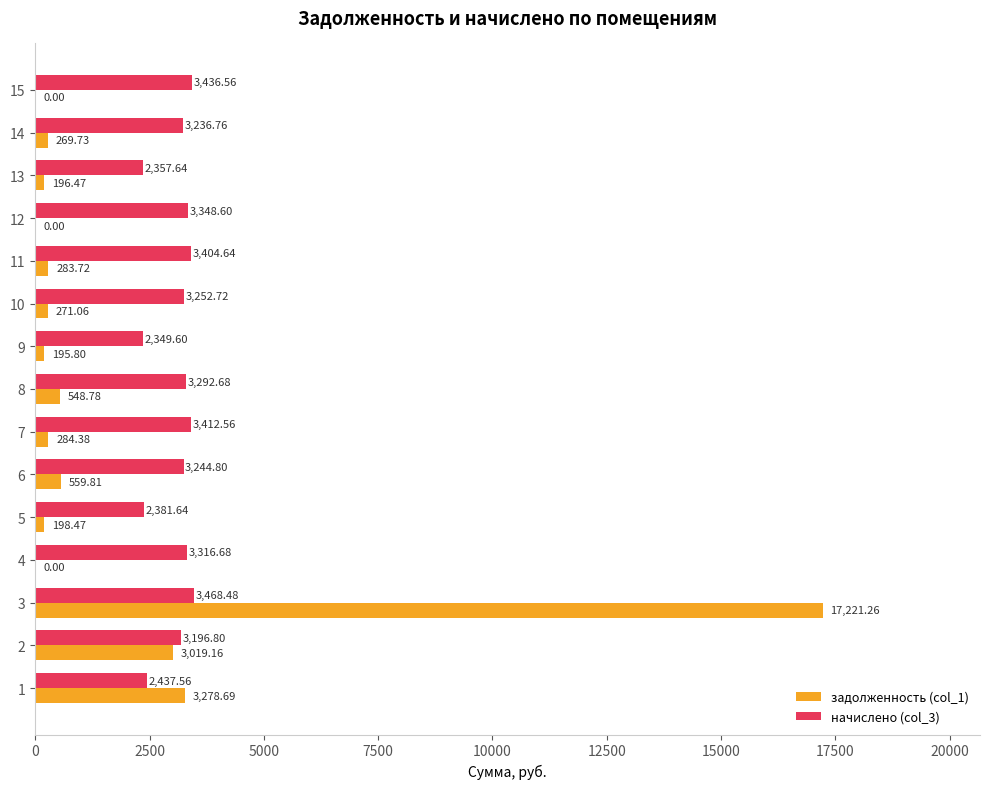

Which series changed the most between 1 and 10?

задолженность (col_1)